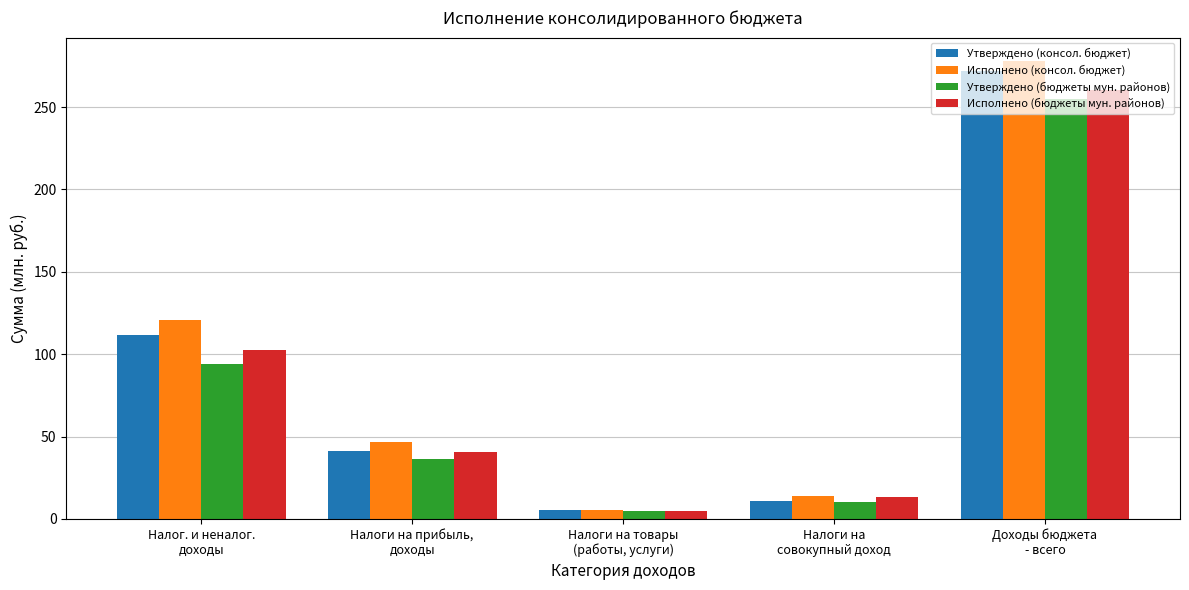

What position from the right is Налог. и неналог.
доходы?

5